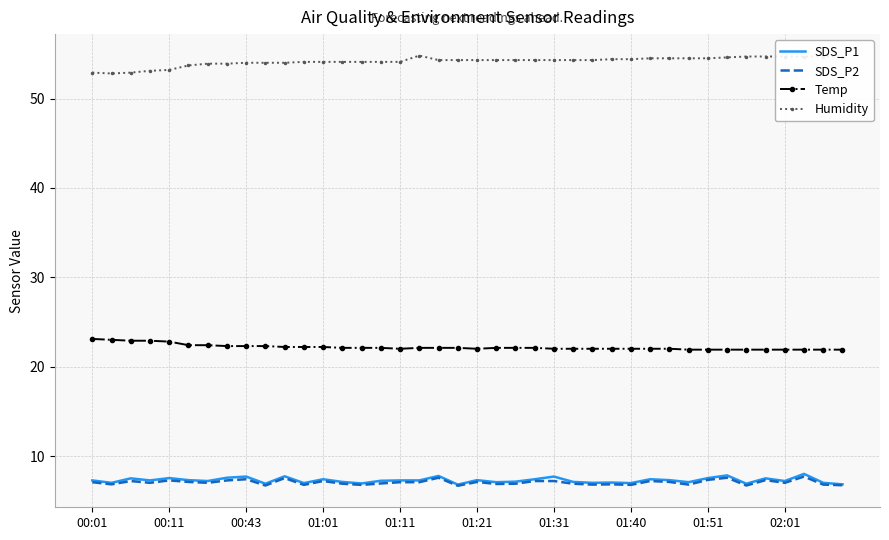

Which series has the largest total across all categories?

Humidity